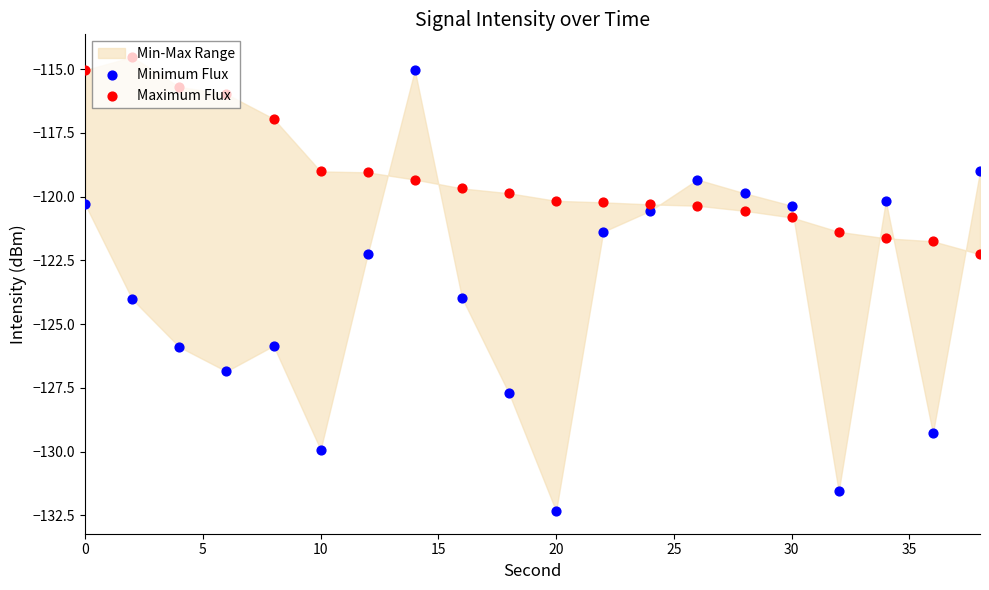

What are all the series names shown in the legend?

Minimum Flux, Maximum Flux